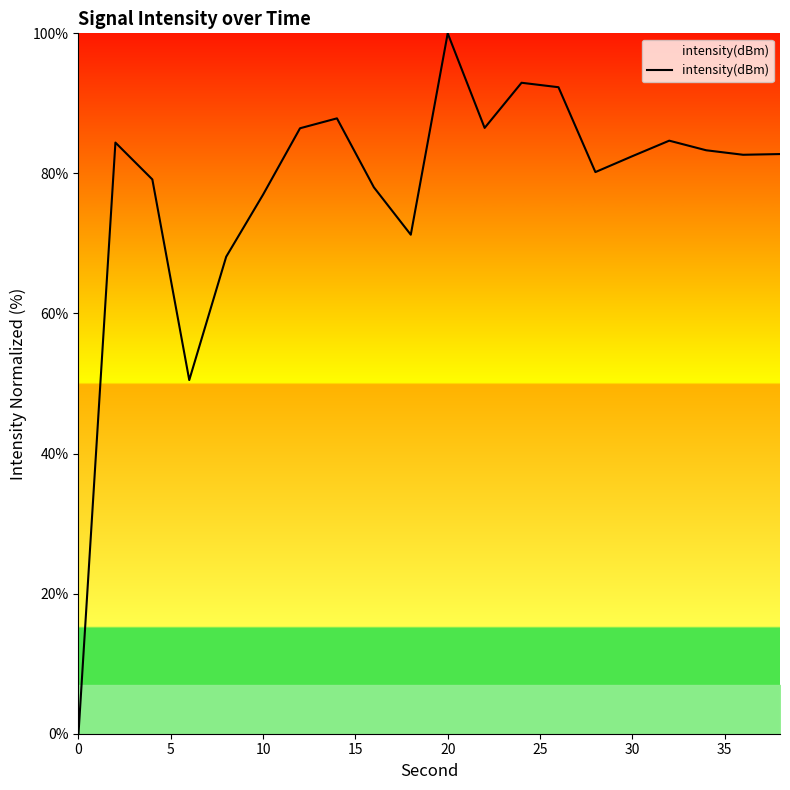

What is the greatest value displayed?

100.0